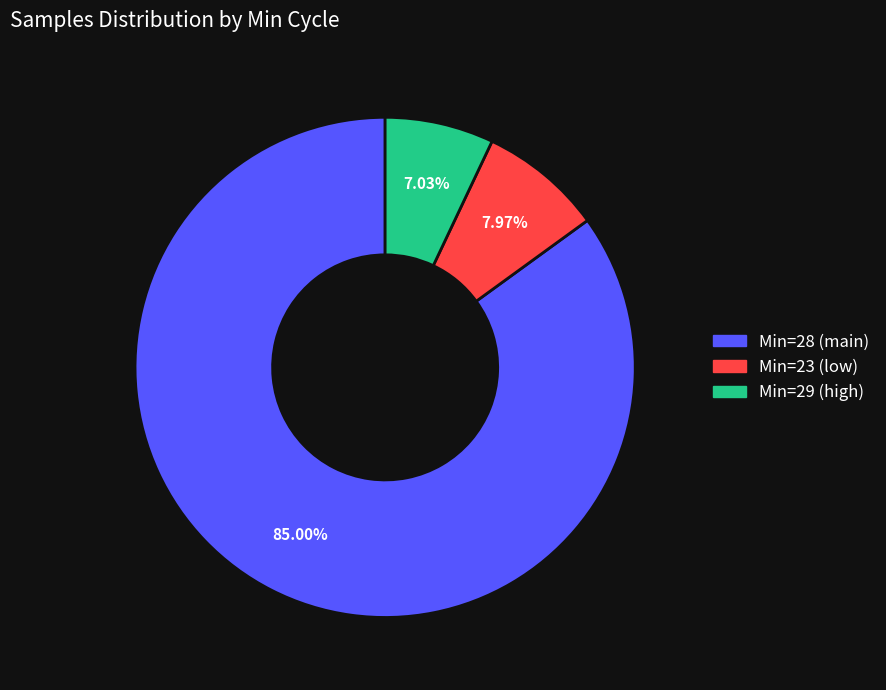

Count the number of slices in the pie.

3